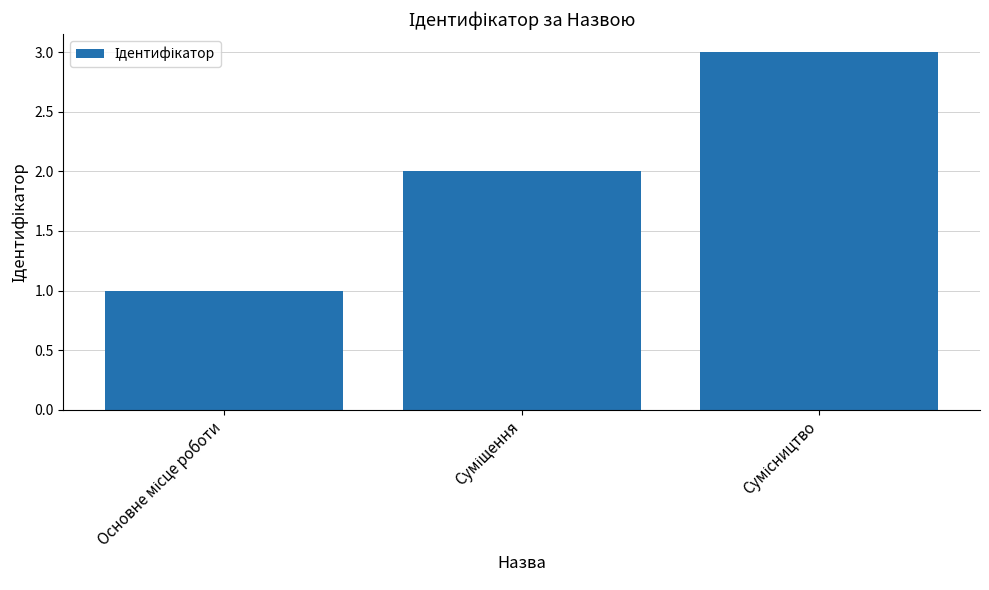

How many values are between 1 and 3?

3